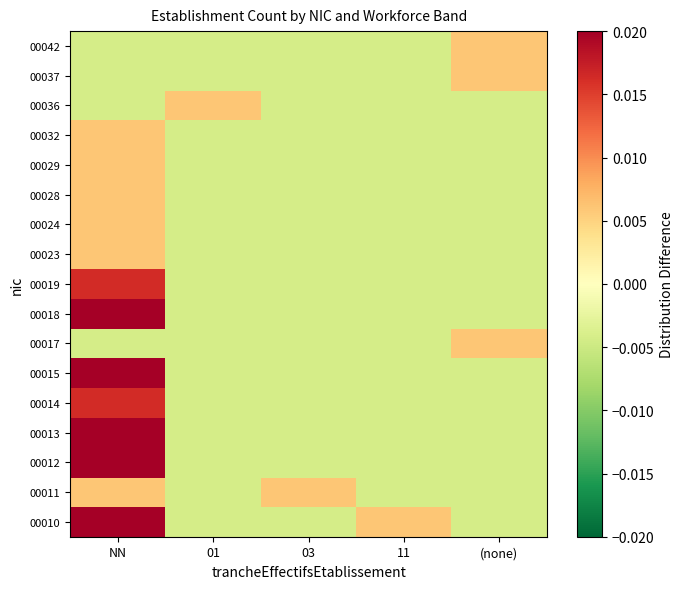

Between NN and 01, which is larger?

NN